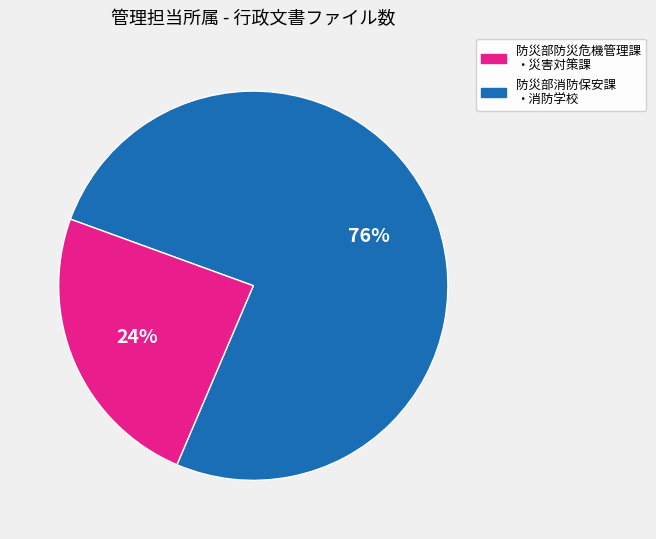

Is there a majority slice in this chart?

Yes